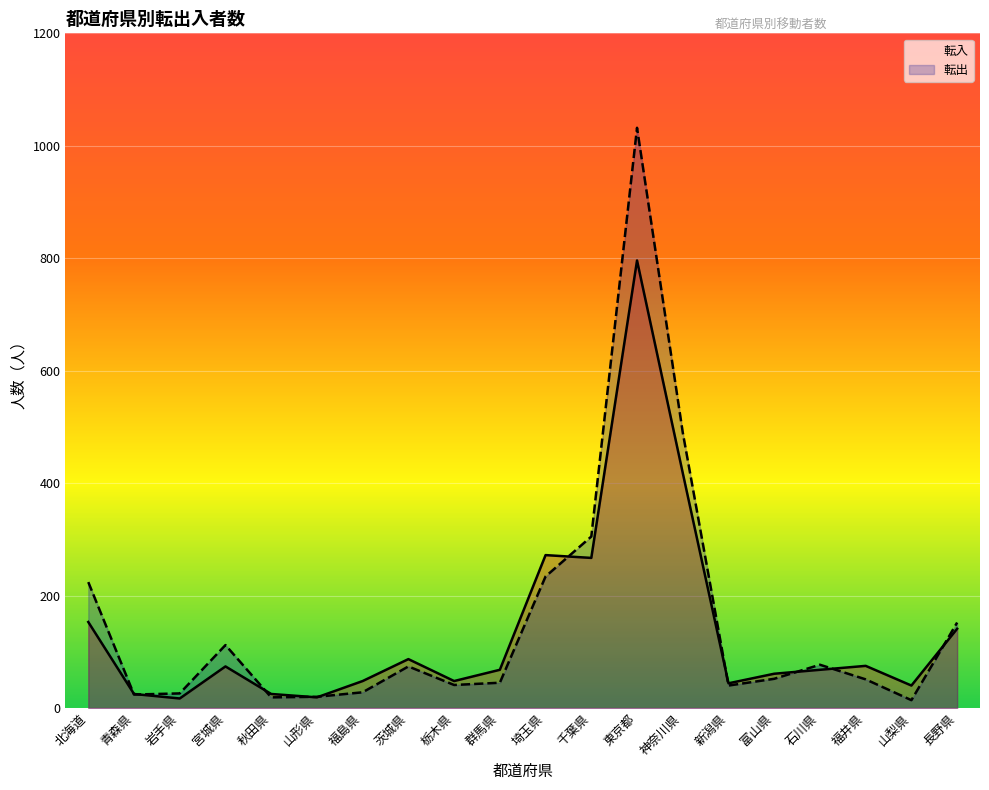

Which series has the largest total across all categories?

転出